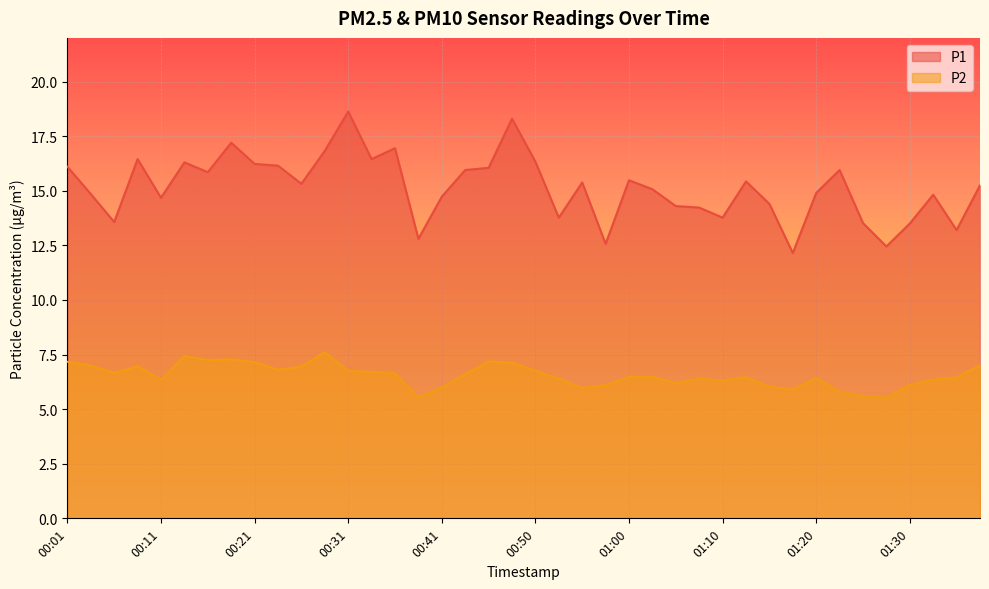

True or false: P1 and P2 cross at least once.

False